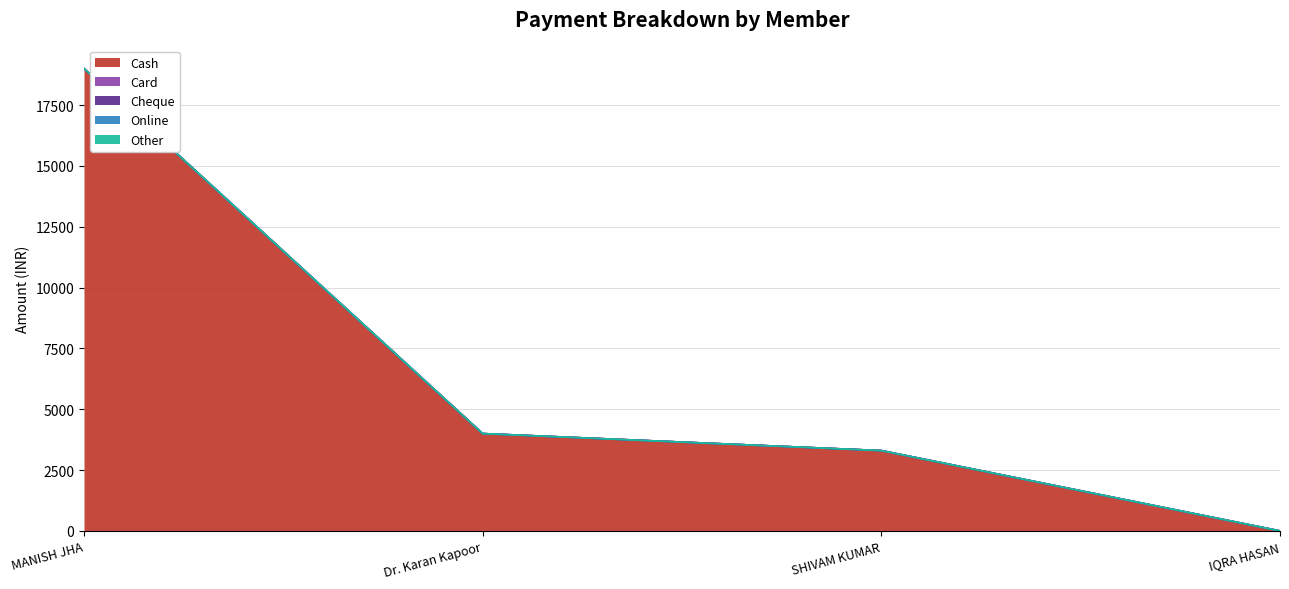

At which category does the chart reach its minimum across all series?

IQRA HASAN